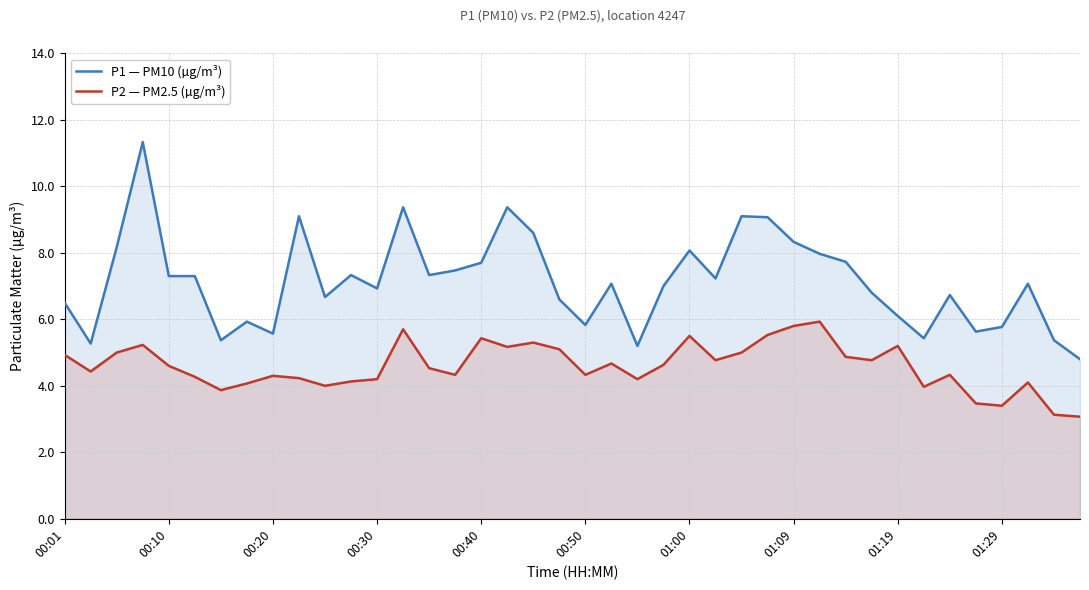

Reading right to left, extract all data points from this chart.

P1 — PM10 (µg/m³): 4.8	5.4	7.1	5.8	5.6	6.7	5.4	6.1	6.8	7.7	8.0	8.3	9.1	9.1	7.2	8.1	7.0	5.2	7.1	5.8	6.6	8.6	9.4	7.7	7.5	7.3	9.4	6.9	7.3	6.7	9.1	5.6	5.9	5.4	7.3	7.3	11.3	8.2	5.3	6.5
P2 — PM2.5 (µg/m³): 3.1	3.1	4.1	3.4	3.5	4.3	4.0	5.2	4.8	4.9	5.9	5.8	5.5	5.0	4.8	5.5	4.6	4.2	4.7	4.3	5.1	5.3	5.2	5.4	4.3	4.5	5.7	4.2	4.1	4.0	4.2	4.3	4.1	3.9	4.3	4.6	5.2	5.0	4.4	4.9